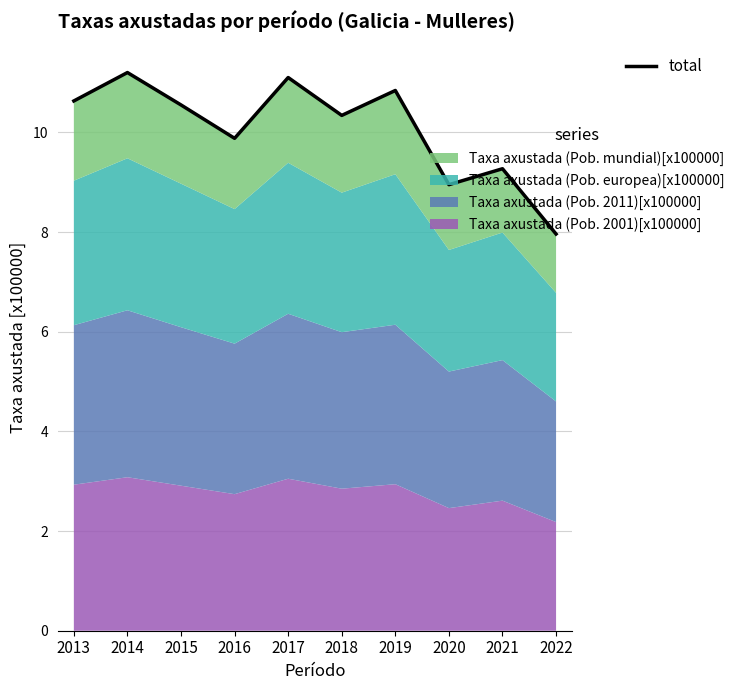

Reading left to right, what are all the values shown in this chart?

10.6	11.2	10.5	9.9	11.1	10.3	10.8	9.0	9.3	8.0